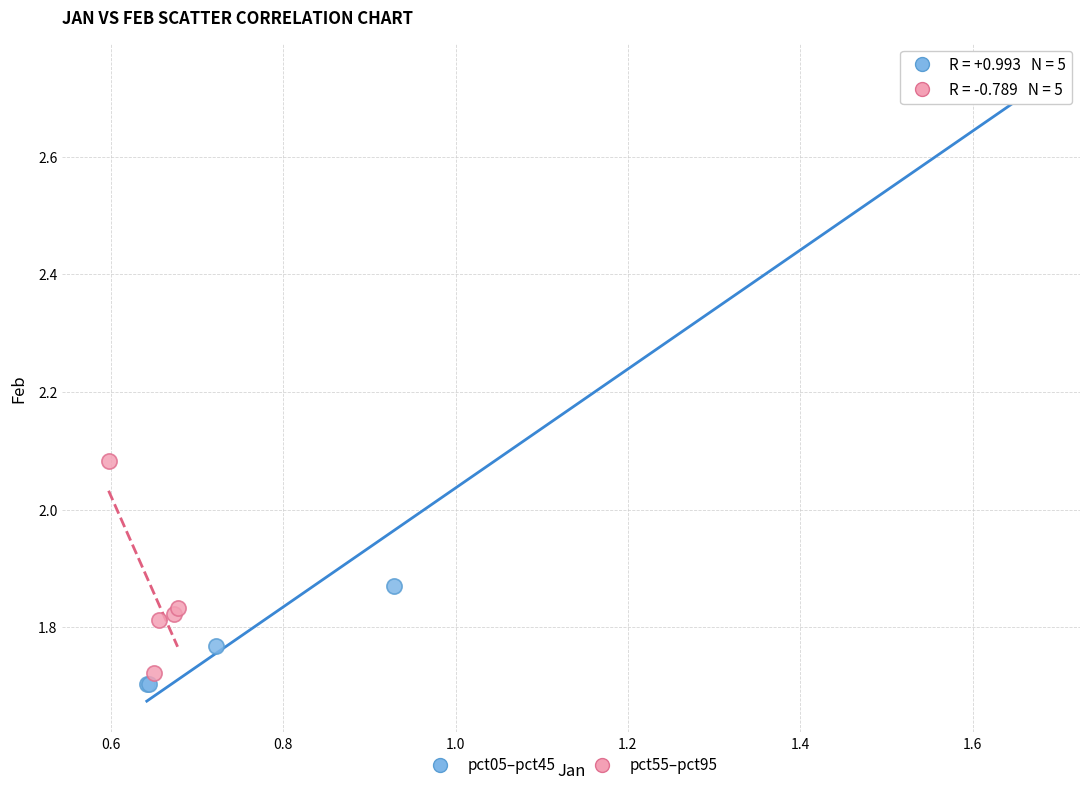

Which series has the largest Y range (max minus min)?

pct05–pct45